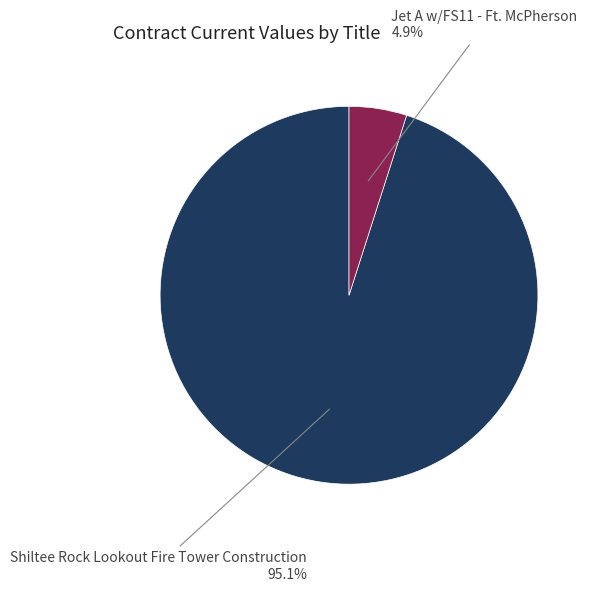

Is there any slice that represents more than half of the pie?

Yes